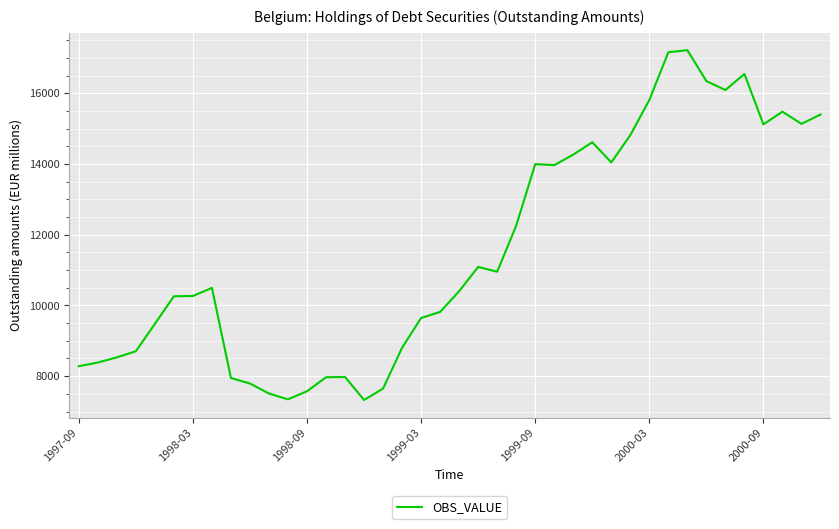

How many lines are shown in the chart?

1